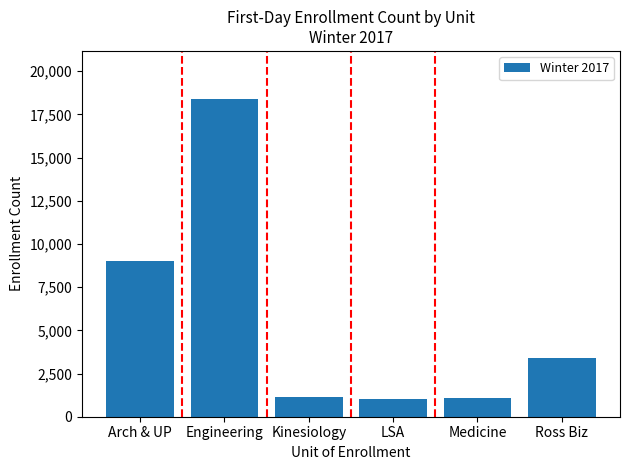

What position from the right is Ross Biz?

1